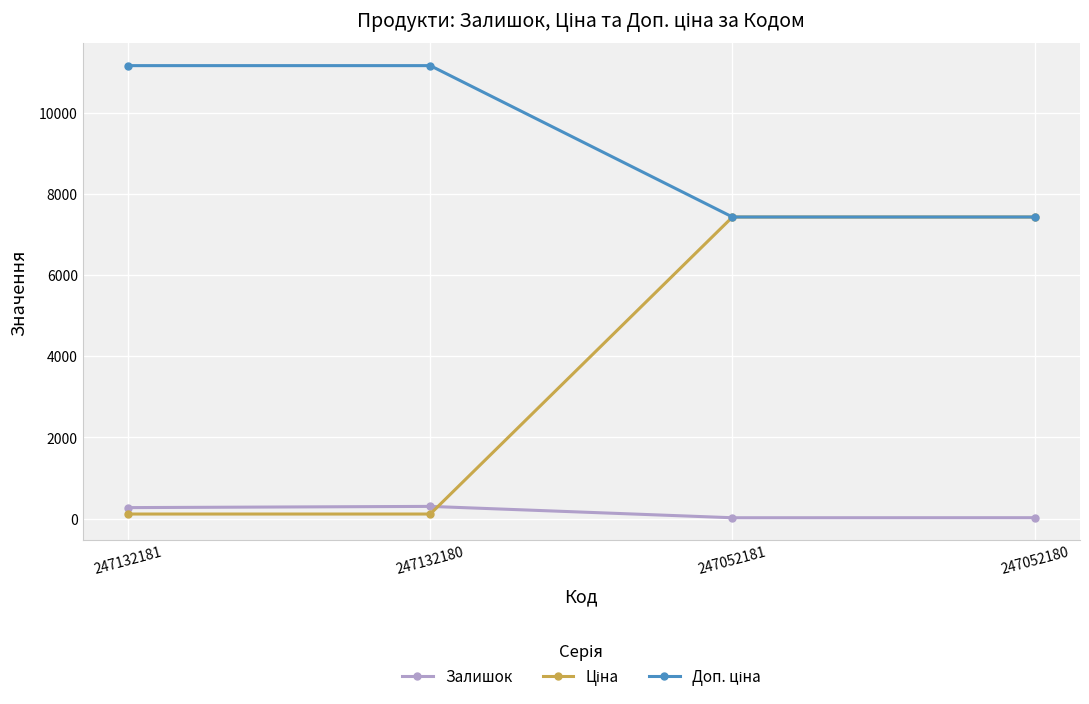

What is the greatest value displayed?

11169.0